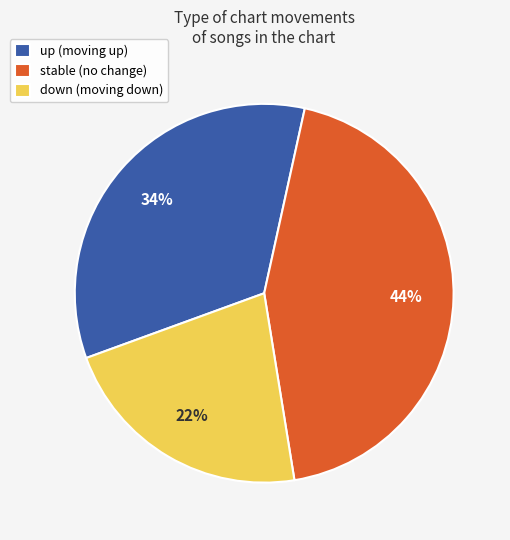

The up (moving up) slice represents 34% of the pie. True or false?

True